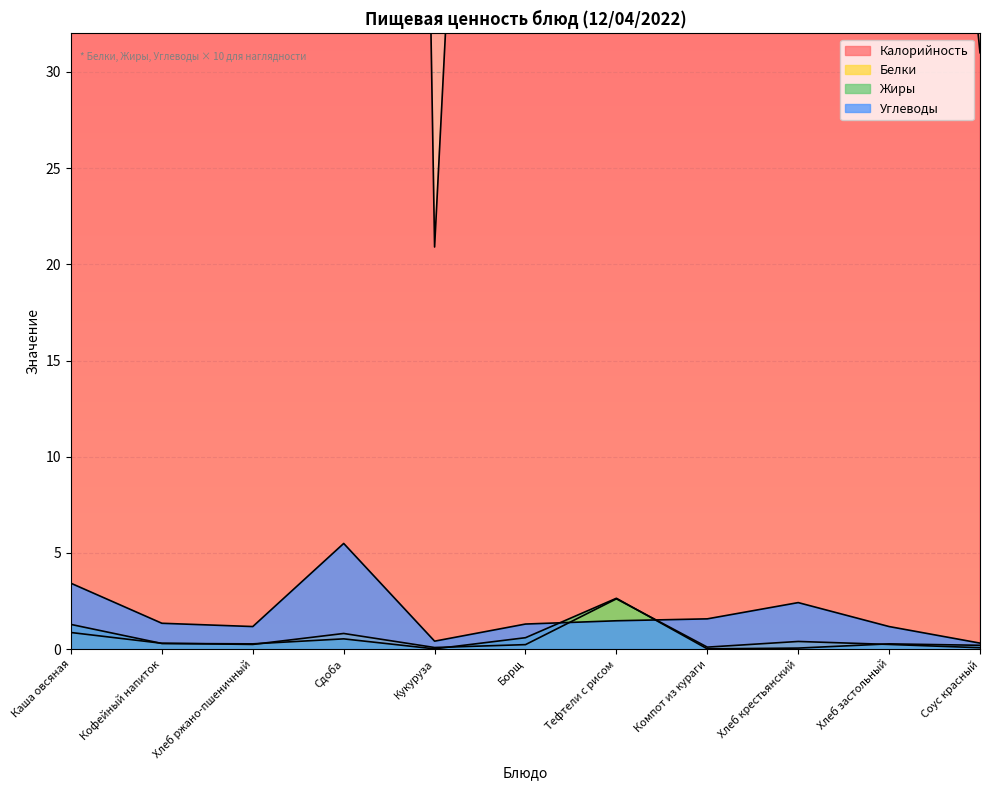

At which category is the sum across all series the highest?

Тефтели с рисом